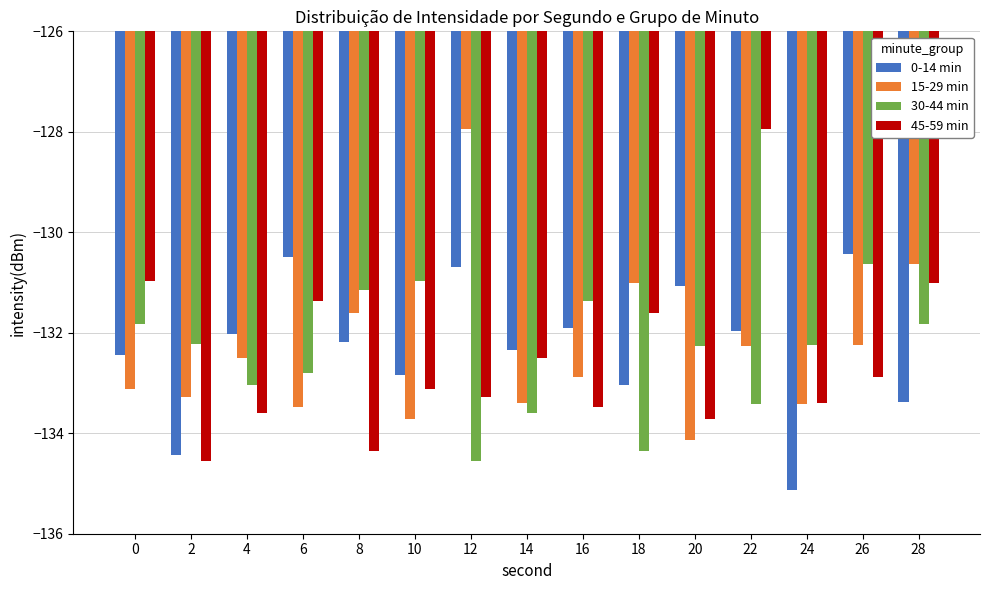

What is the difference between the highest and lowest values at 8?

3.2